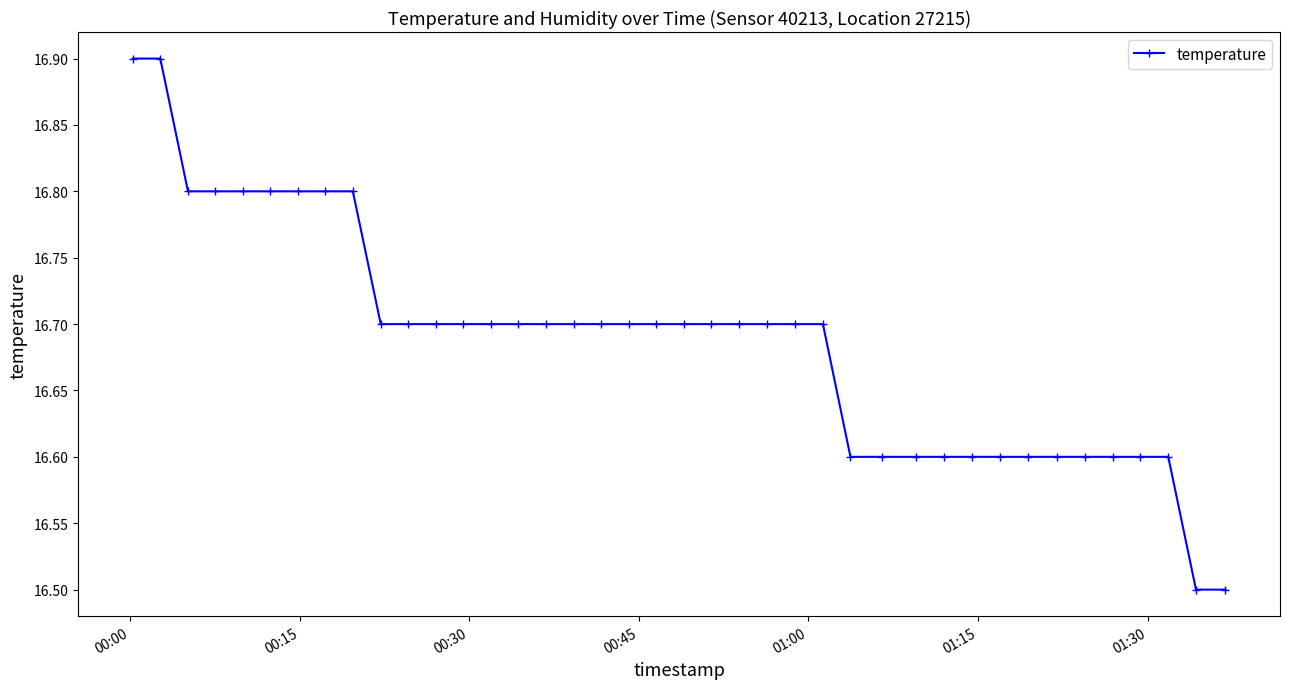

Count the values in the range 16 to 17.

40